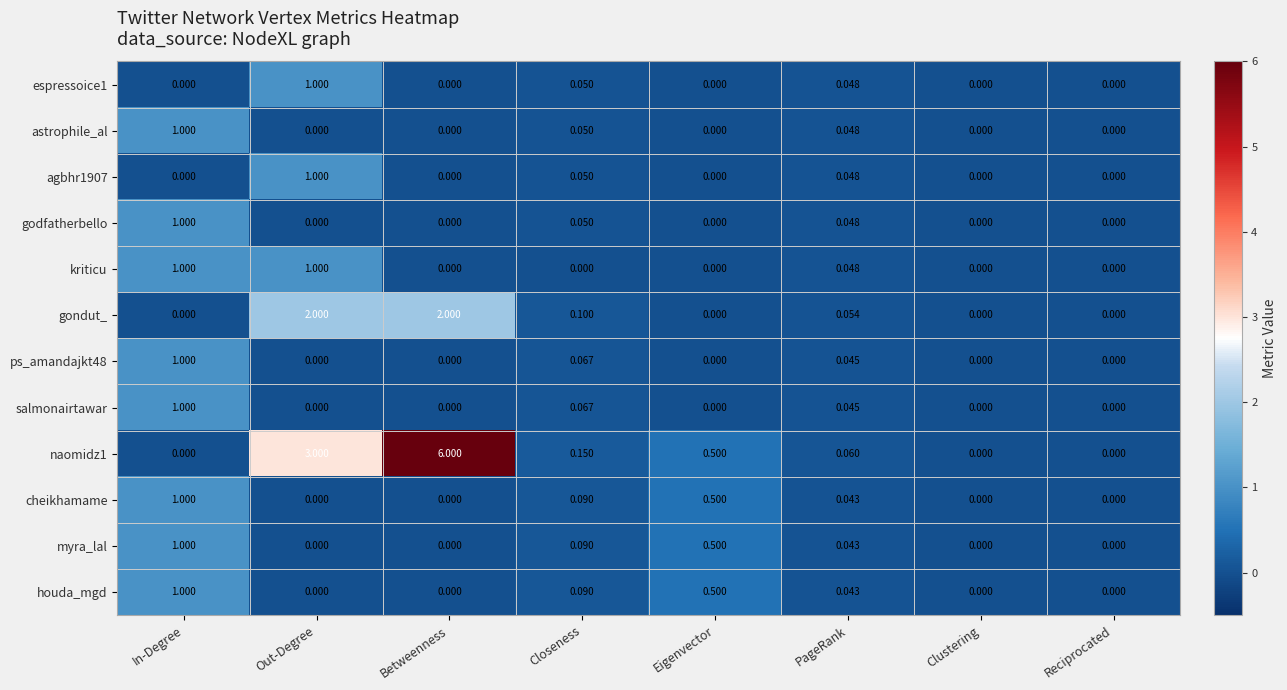

At how many categories does at least one series exceed 5?

1